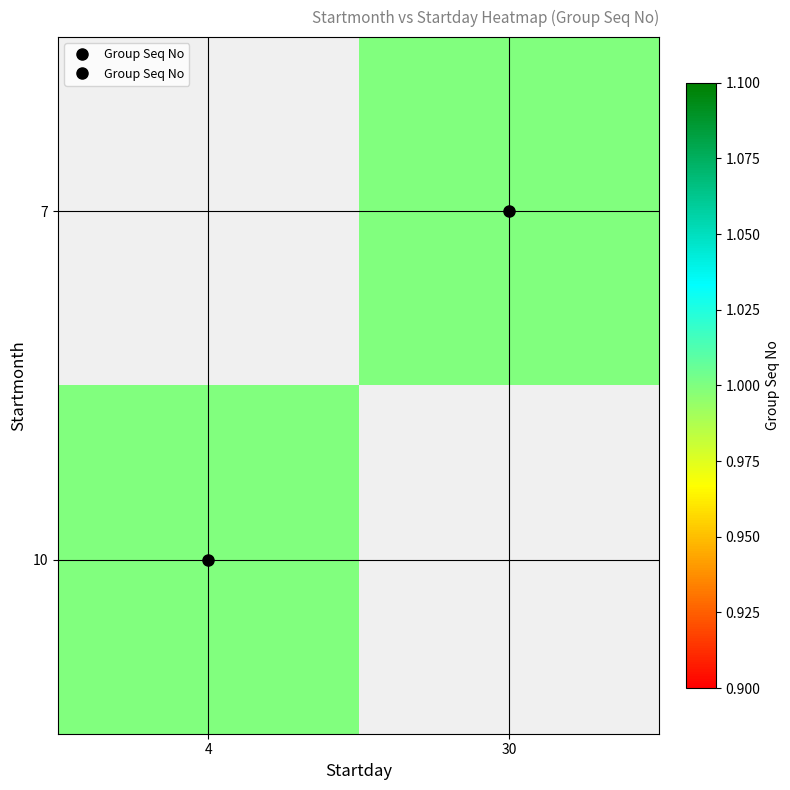

How many values in 7 are above zero?

1